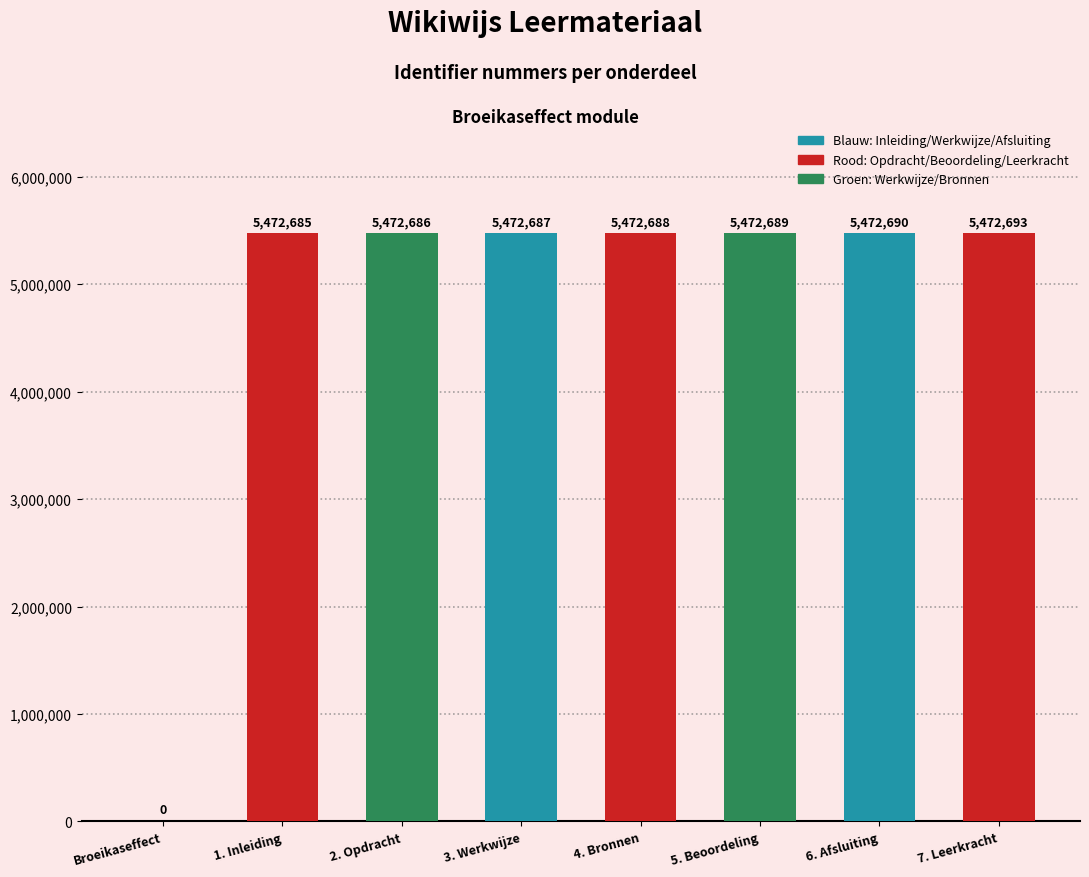

Is it true that the value at 1. Inleiding is 8746033?

False